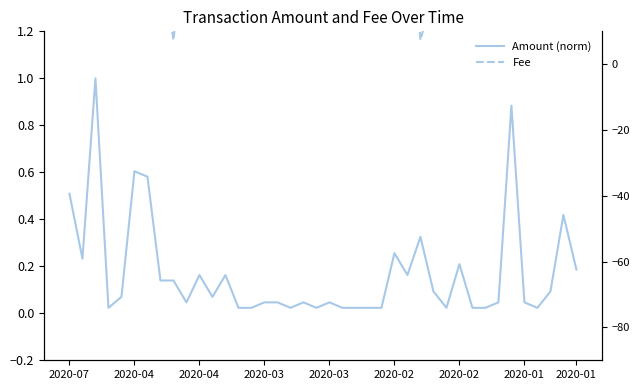

Which series has the widest spread of values?

Amount (norm)